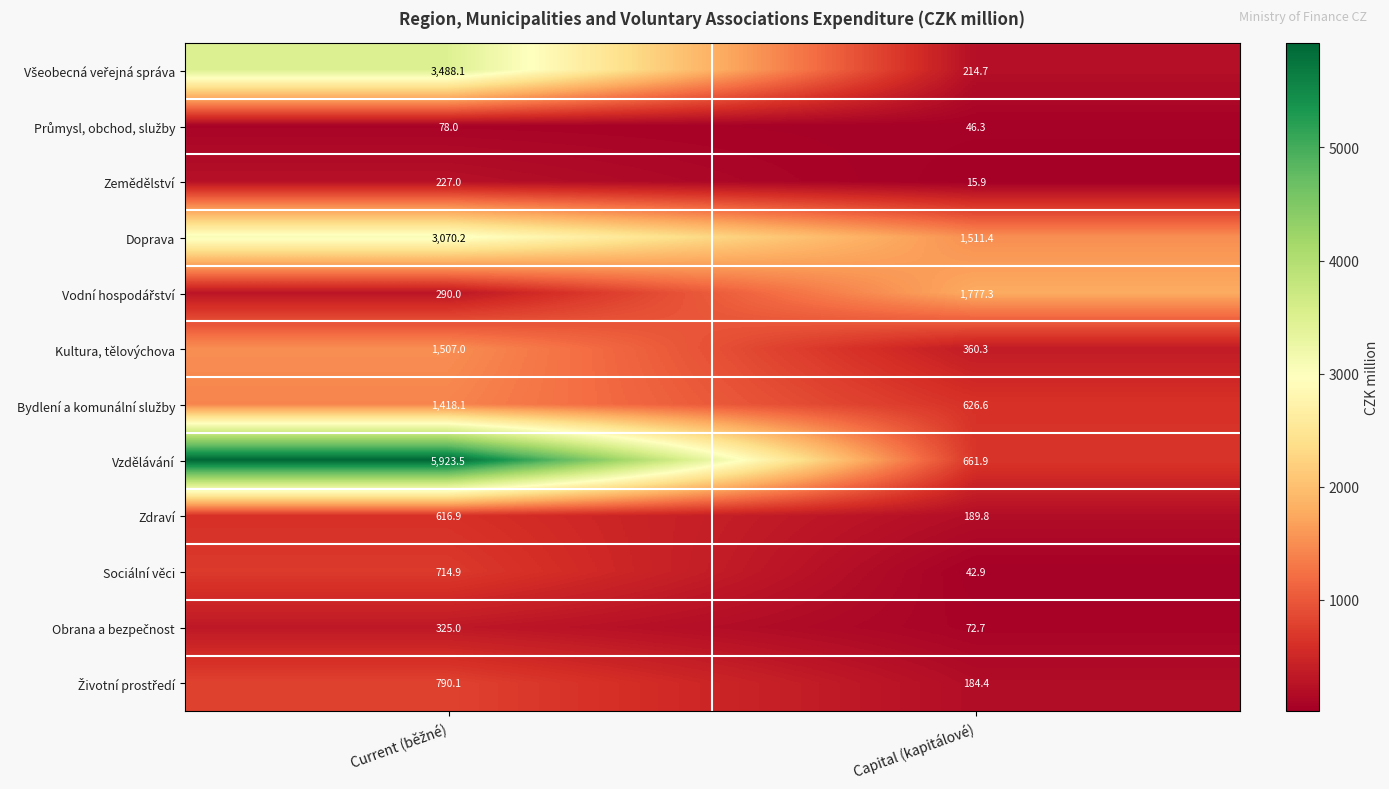

True or false: Doprava has a value of 2015.5 at Capital (kapitálové).

False